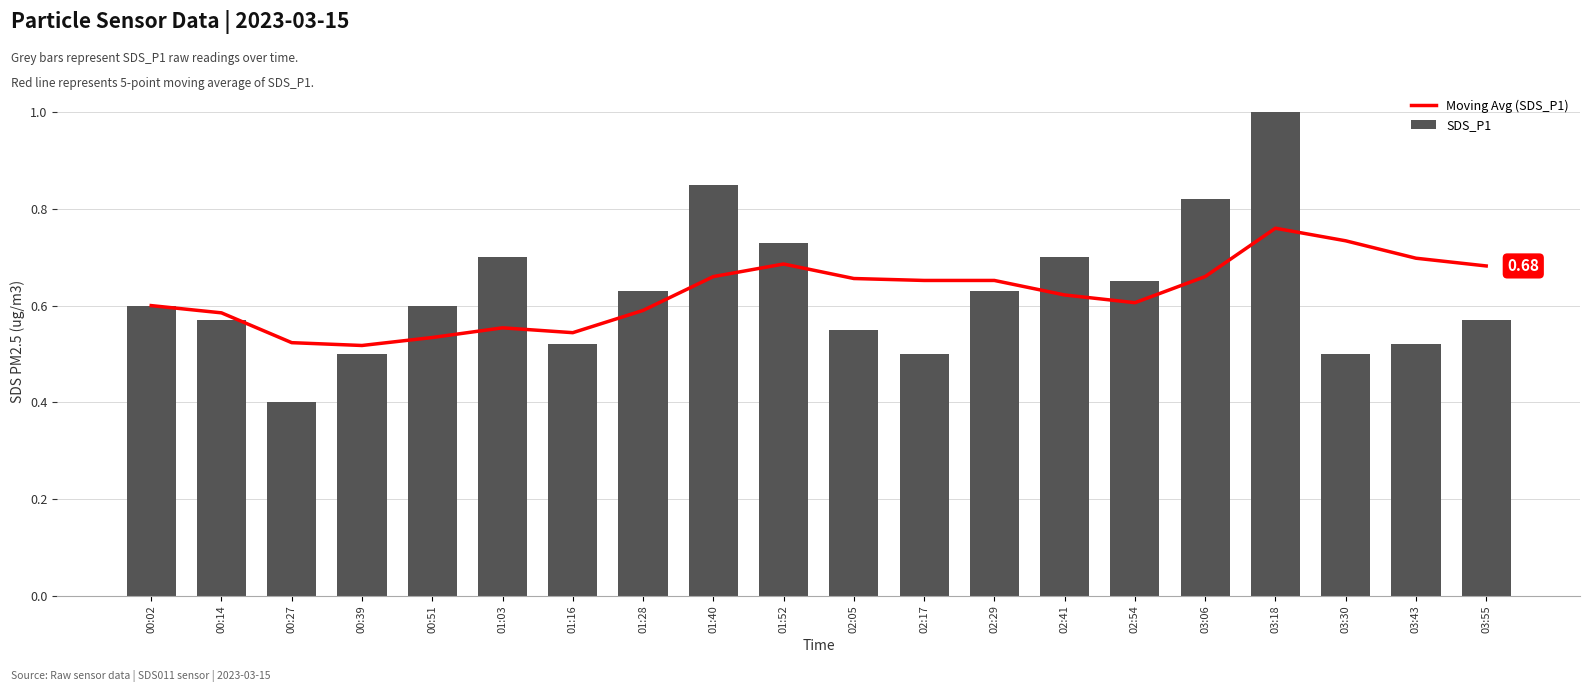

Read the Moving Avg (SDS_P1) value at 00:02.

0.6